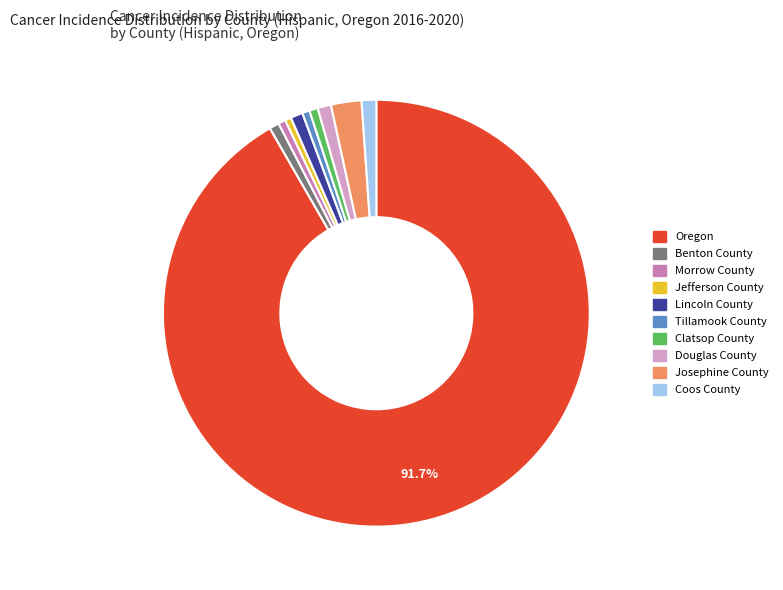

What is the largest slice in the pie chart?

Oregon